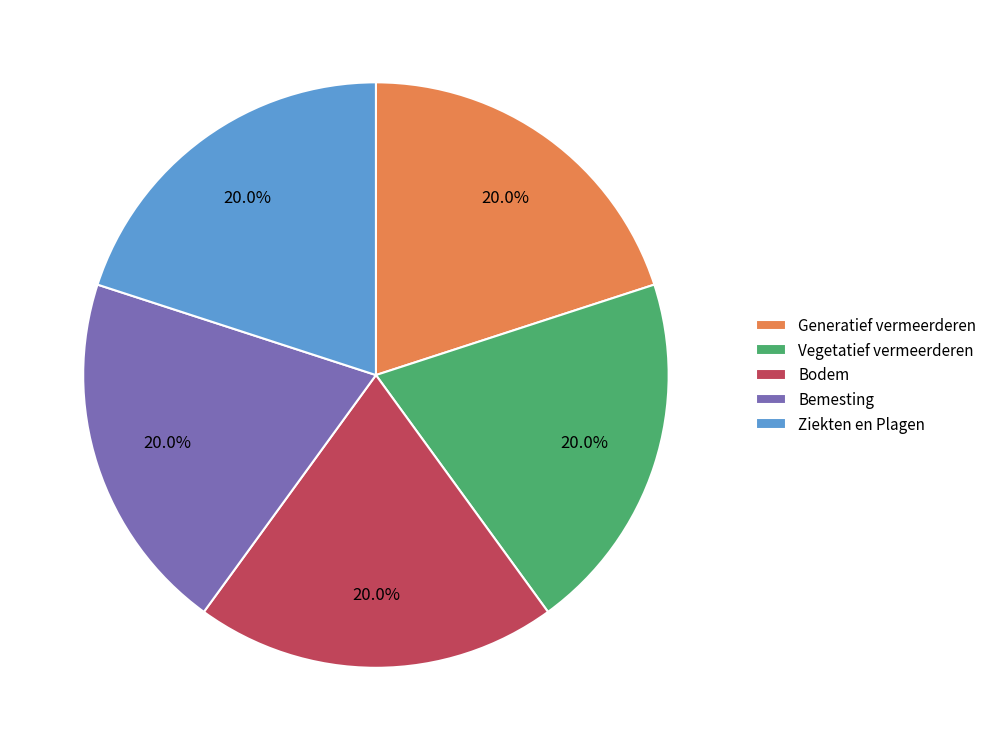

Approximately how many times larger is the value at Ziekten en Plagen compared to Bemesting?

1.0